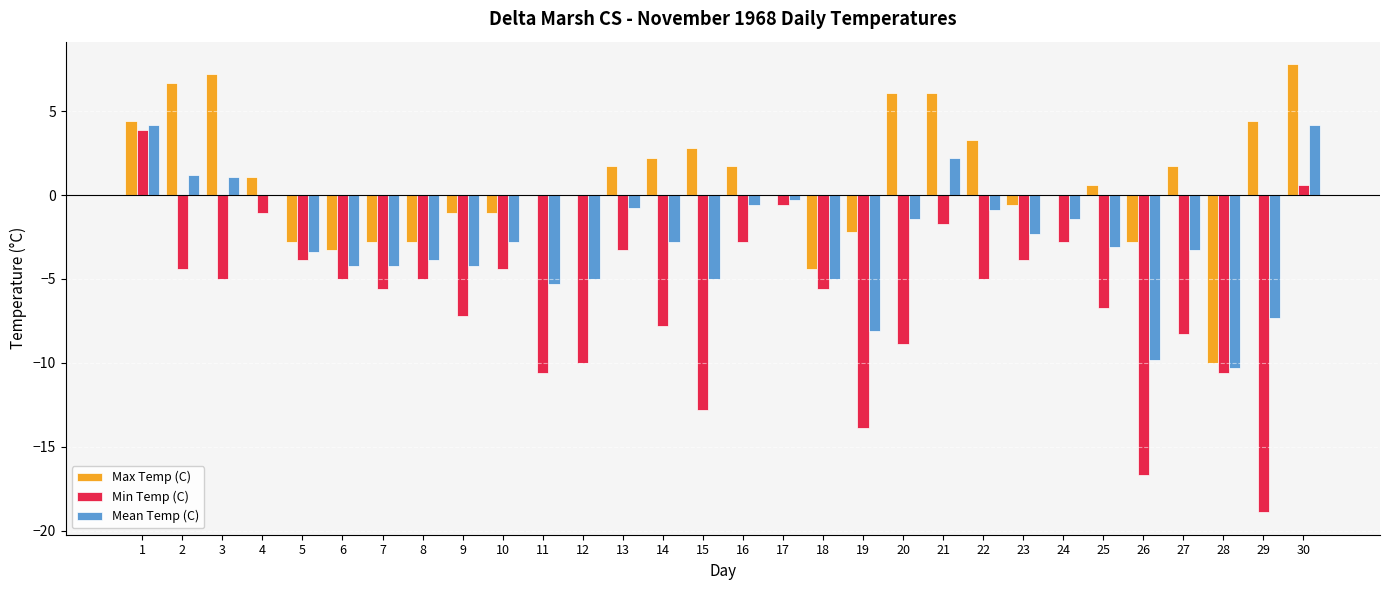

Read the Min Temp (C) value at 16.

-2.8